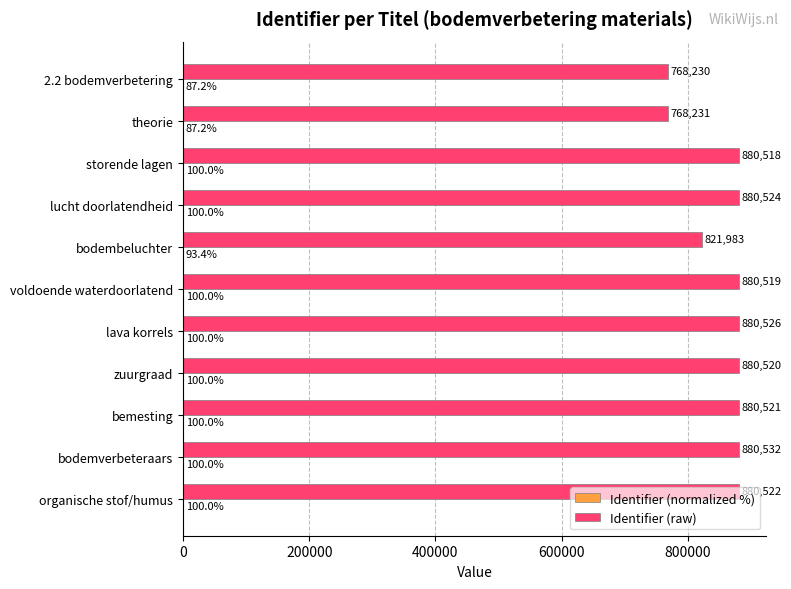

Which series has the widest spread of values?

Identifier (raw)